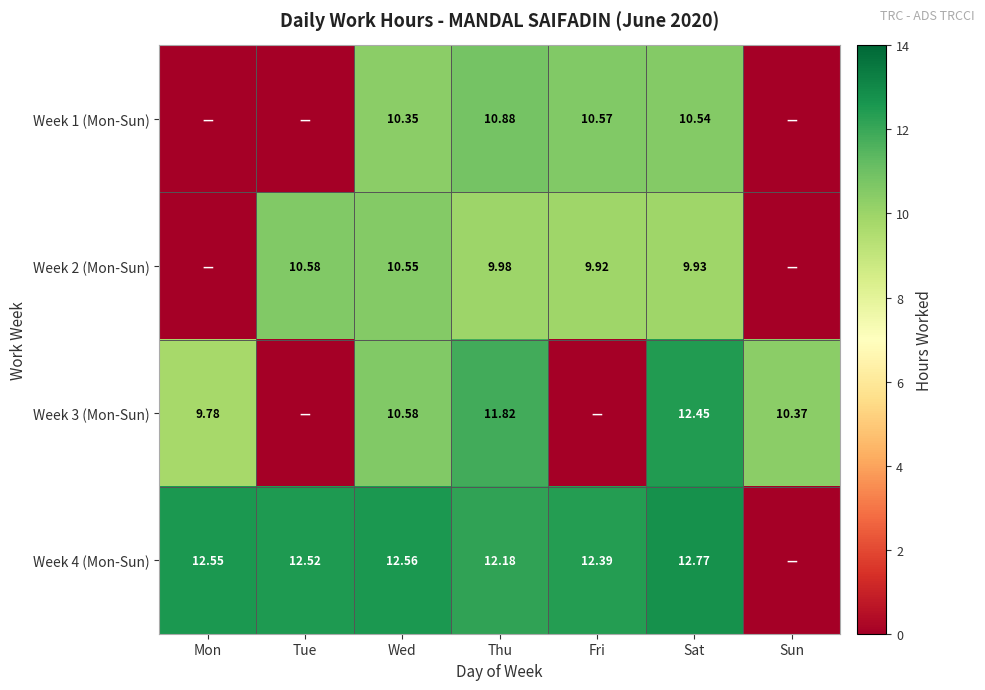

Rank the series at Tue from highest to lowest value.

Week 4 (Mon-Sun), Week 2 (Mon-Sun), Week 1 (Mon-Sun), Week 3 (Mon-Sun)